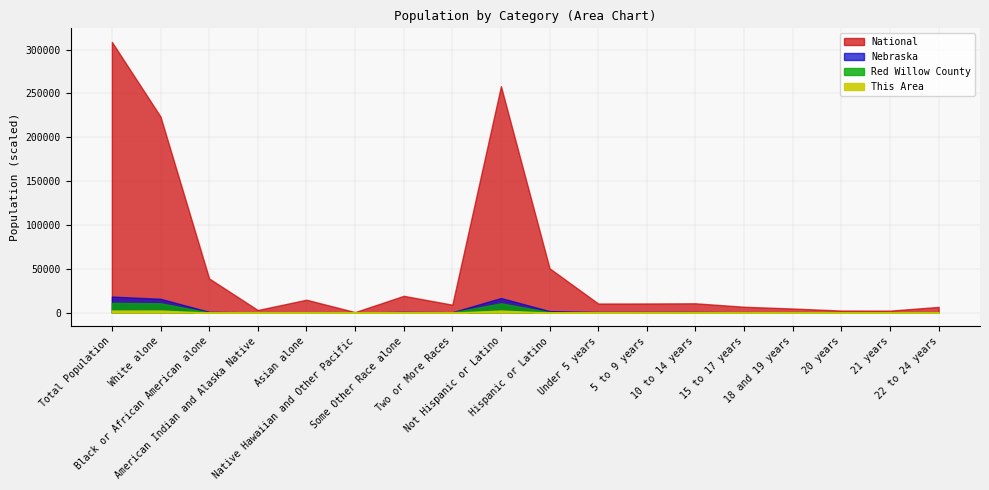

Which series has the largest total across all categories?

National